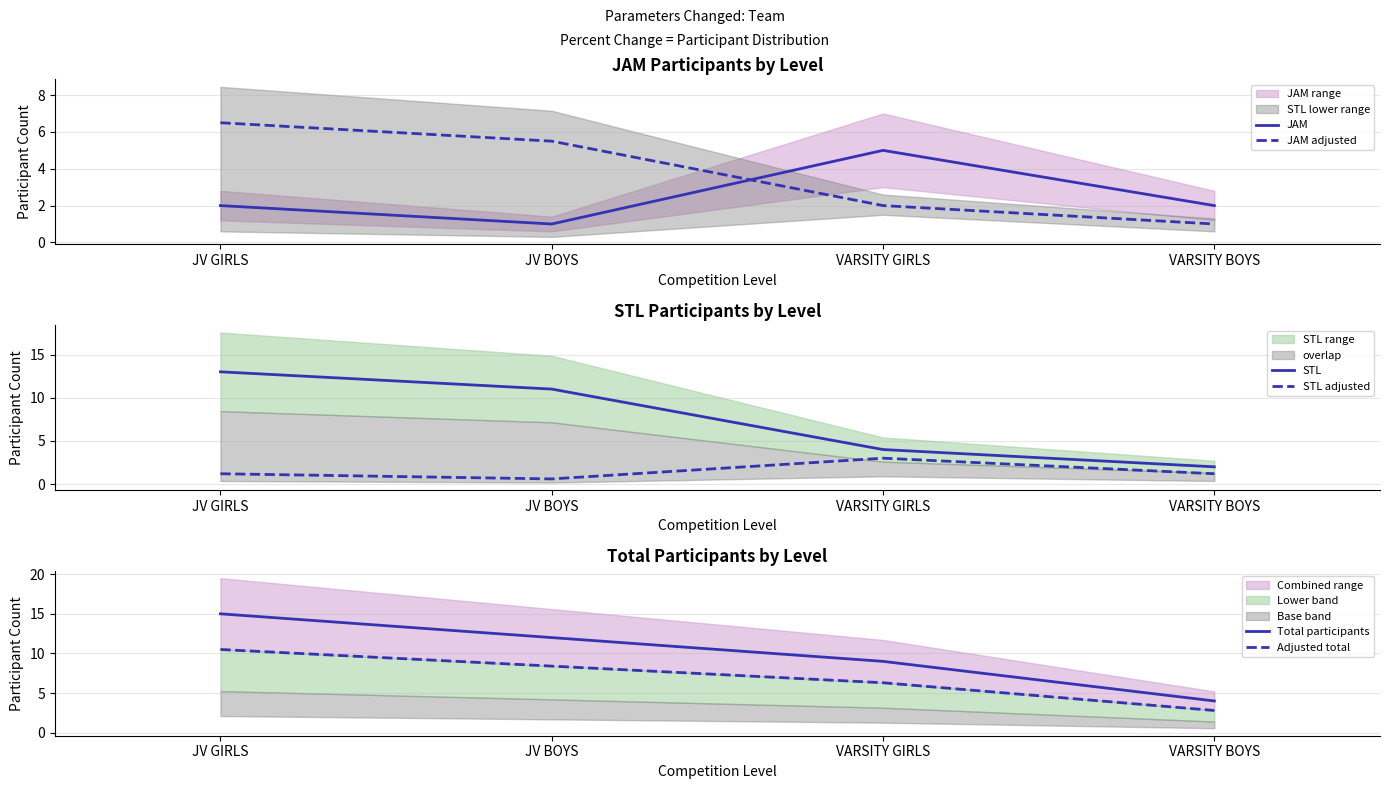

What is the average value of the JAM series?

2.5